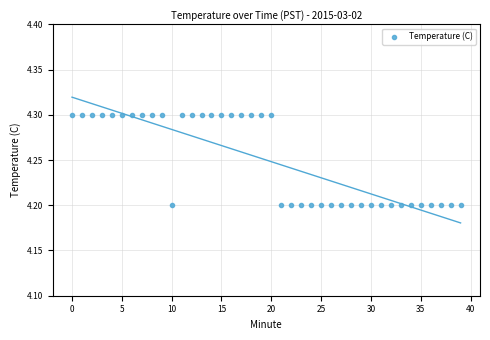

How many points are shown in the scatter plot?

40